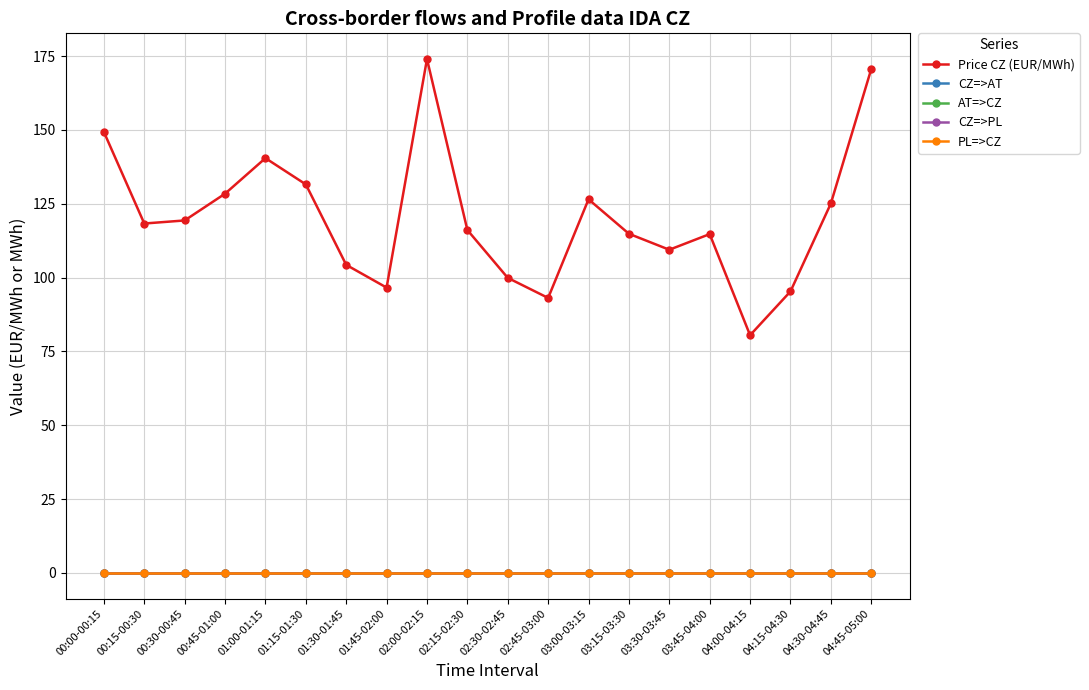

Reading left to right, list all the values displayed in this chart.

Price CZ (EUR/MWh): 00:00-00:15=149.3	00:15-00:30=118.3	00:30-00:45=119.3	00:45-01:00=128.4	01:00-01:15=140.4	01:15-01:30=131.6	01:30-01:45=104.3	01:45-02:00=96.6	02:00-02:15=174.0	02:15-02:30=116.1	02:30-02:45=99.9	02:45-03:00=93.1	03:00-03:15=126.5	03:15-03:30=114.8	03:30-03:45=109.4	03:45-04:00=114.7	04:00-04:15=80.5	04:15-04:30=95.3	04:30-04:45=125.1	04:45-05:00=170.6
CZ=>AT: 00:00-00:15=0.0	00:15-00:30=0.0	00:30-00:45=0.0	00:45-01:00=0.0	01:00-01:15=0.0	01:15-01:30=0.0	01:30-01:45=0.0	01:45-02:00=0.0	02:00-02:15=0.0	02:15-02:30=0.0	02:30-02:45=0.0	02:45-03:00=0.0	03:00-03:15=0.0	03:15-03:30=0.0	03:30-03:45=0.0	03:45-04:00=0.0	04:00-04:15=0.0	04:15-04:30=0.0	04:30-04:45=0.0	04:45-05:00=0.0
AT=>CZ: 00:00-00:15=0.0	00:15-00:30=0.0	00:30-00:45=0.0	00:45-01:00=0.0	01:00-01:15=0.0	01:15-01:30=0.0	01:30-01:45=0.0	01:45-02:00=0.0	02:00-02:15=0.0	02:15-02:30=0.0	02:30-02:45=0.0	02:45-03:00=0.0	03:00-03:15=0.0	03:15-03:30=0.0	03:30-03:45=0.0	03:45-04:00=0.0	04:00-04:15=0.0	04:15-04:30=0.0	04:30-04:45=0.0	04:45-05:00=0.0
CZ=>PL: 00:00-00:15=0.0	00:15-00:30=0.0	00:30-00:45=0.0	00:45-01:00=0.0	01:00-01:15=0.0	01:15-01:30=0.0	01:30-01:45=0.0	01:45-02:00=0.0	02:00-02:15=0.0	02:15-02:30=0.0	02:30-02:45=0.0	02:45-03:00=0.0	03:00-03:15=0.0	03:15-03:30=0.0	03:30-03:45=0.0	03:45-04:00=0.0	04:00-04:15=0.0	04:15-04:30=0.0	04:30-04:45=0.0	04:45-05:00=0.0
PL=>CZ: 00:00-00:15=0.0	00:15-00:30=0.0	00:30-00:45=0.0	00:45-01:00=0.0	01:00-01:15=0.0	01:15-01:30=0.0	01:30-01:45=0.0	01:45-02:00=0.0	02:00-02:15=0.0	02:15-02:30=0.0	02:30-02:45=0.0	02:45-03:00=0.0	03:00-03:15=0.0	03:15-03:30=0.0	03:30-03:45=0.0	03:45-04:00=0.0	04:00-04:15=0.0	04:15-04:30=0.0	04:30-04:45=0.0	04:45-05:00=0.0